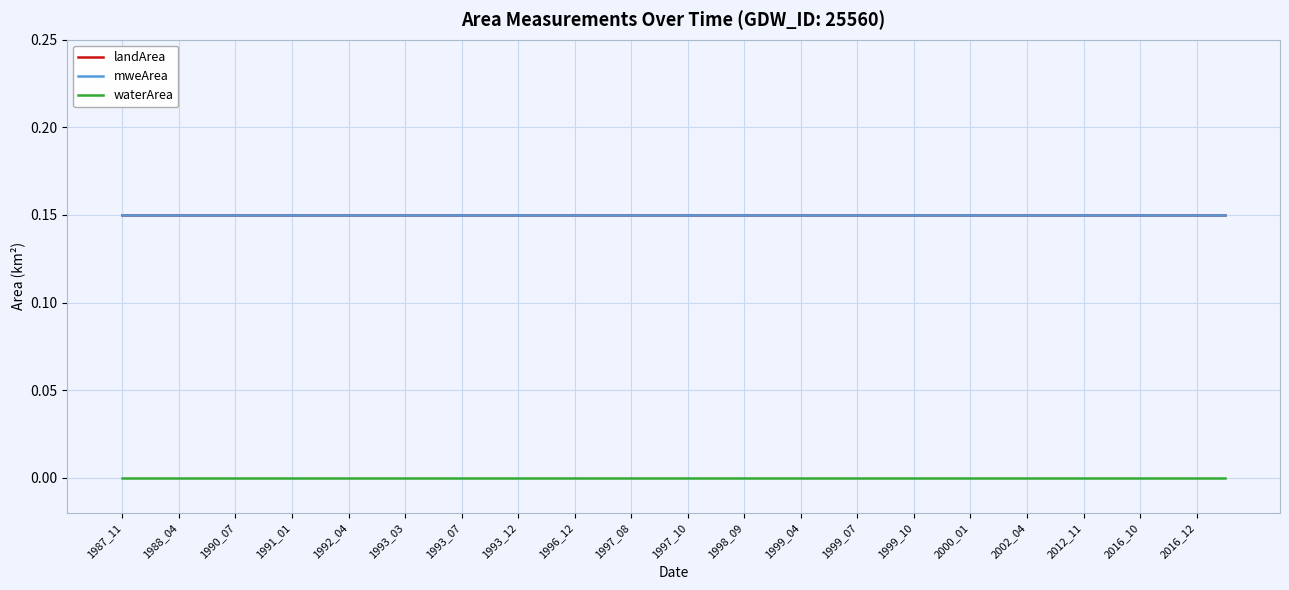

Does the chart display data point markers on the line(s)?

No